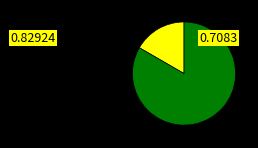

Is there a majority slice in this chart?

Yes